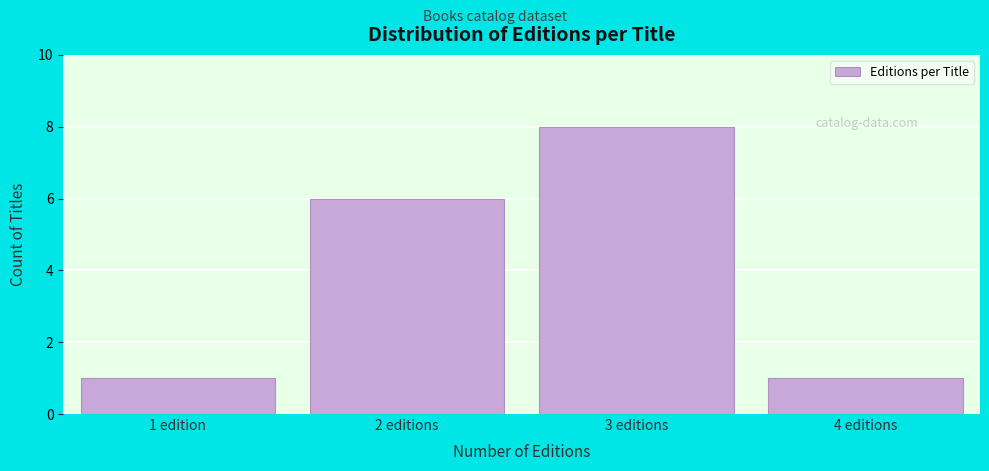

Reading left to right, transcribe all the data shown in this chart.

1 edition=1	2 editions=6	3 editions=8	4 editions=1